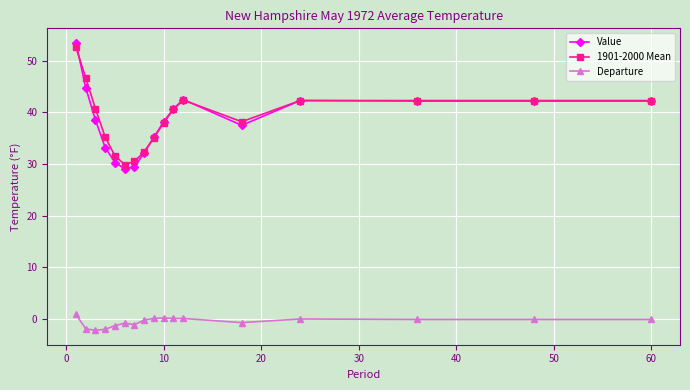

What is the value of the Value point at the 10th from the left?

38.2